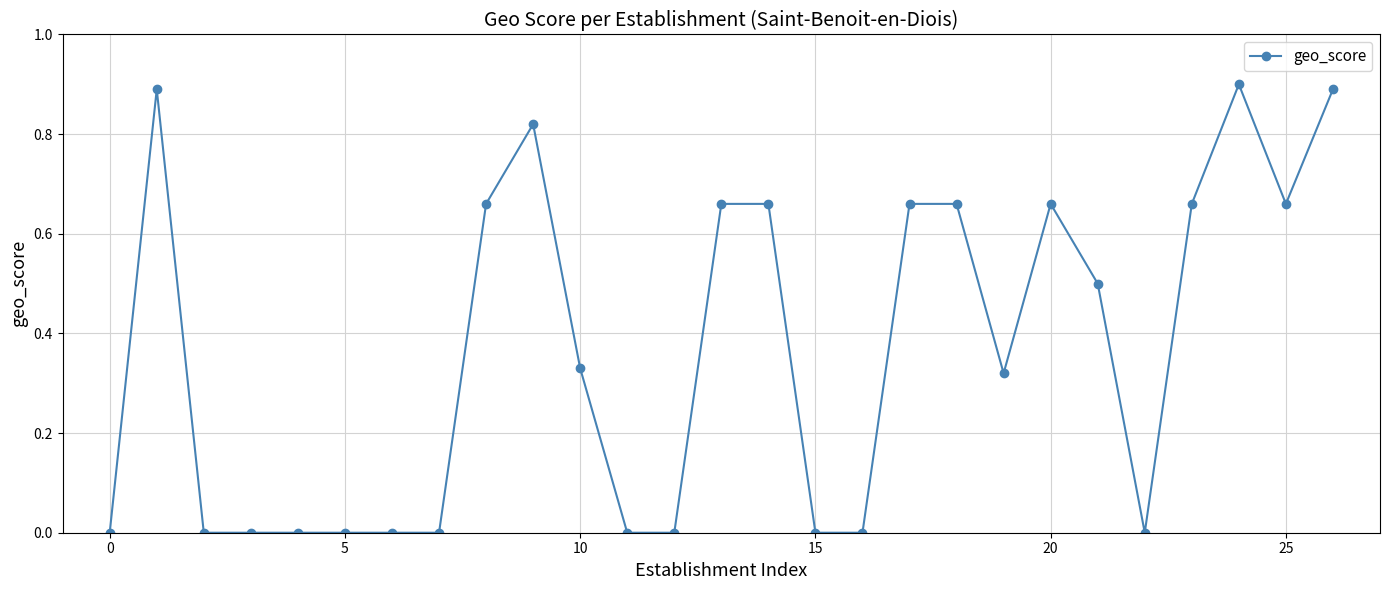

True or false: the data has more than 2 interior local peaks.

True